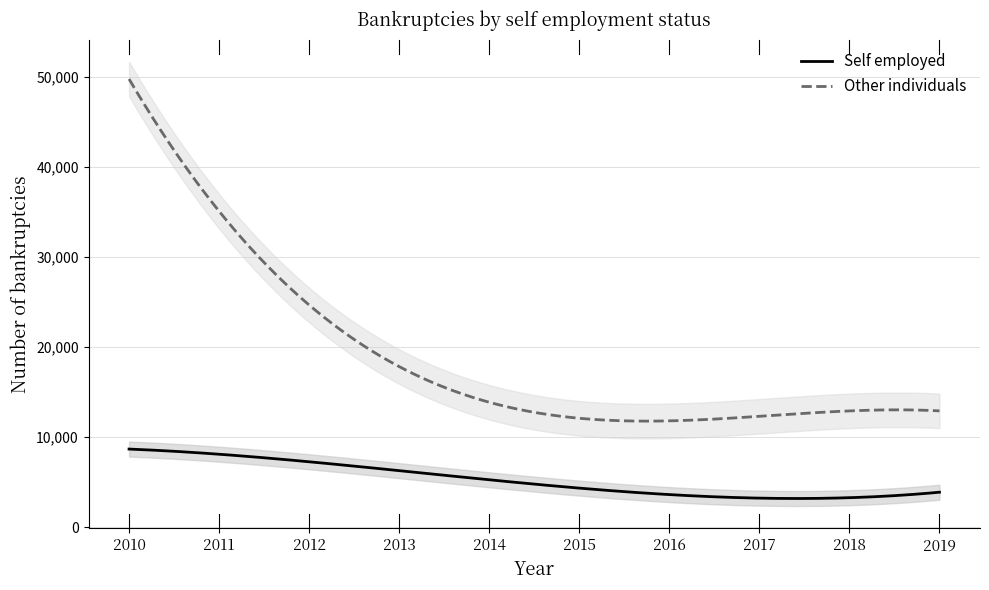

True or false: Other individuals and Self employed cross at least once.

False